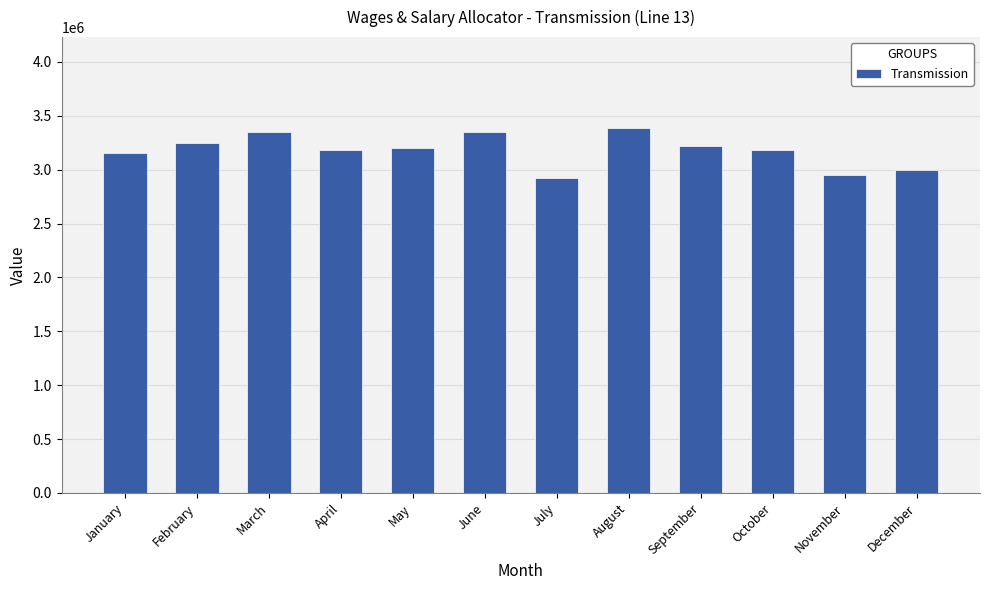

What is the sum of the values at October and January?

6330771.0